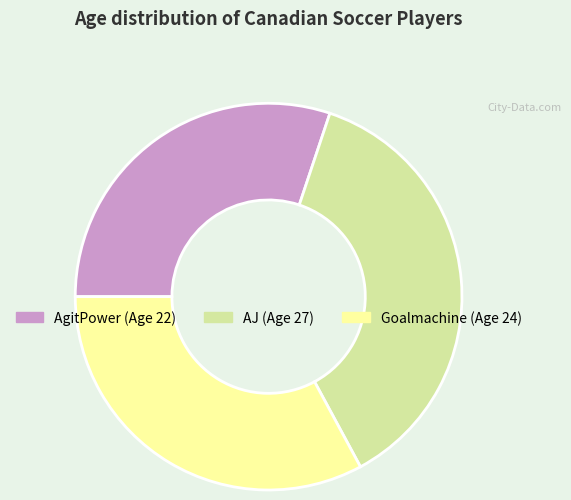

What is the smallest slice in the pie chart?

AgitPower